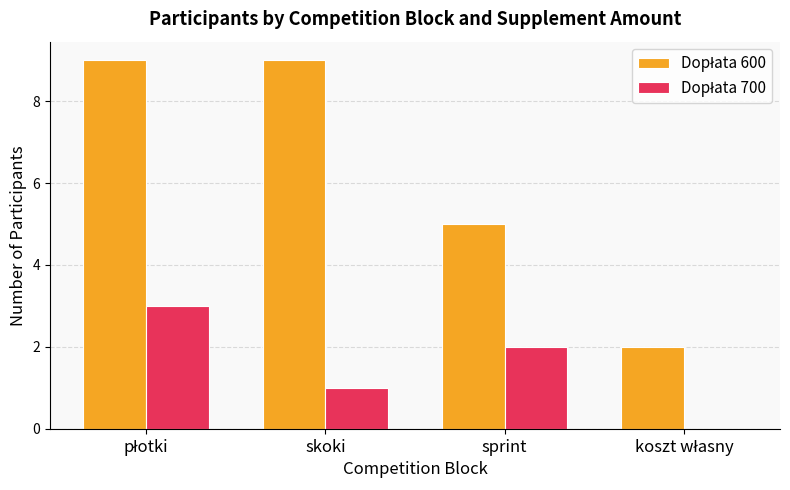

What is the greatest value displayed?

9